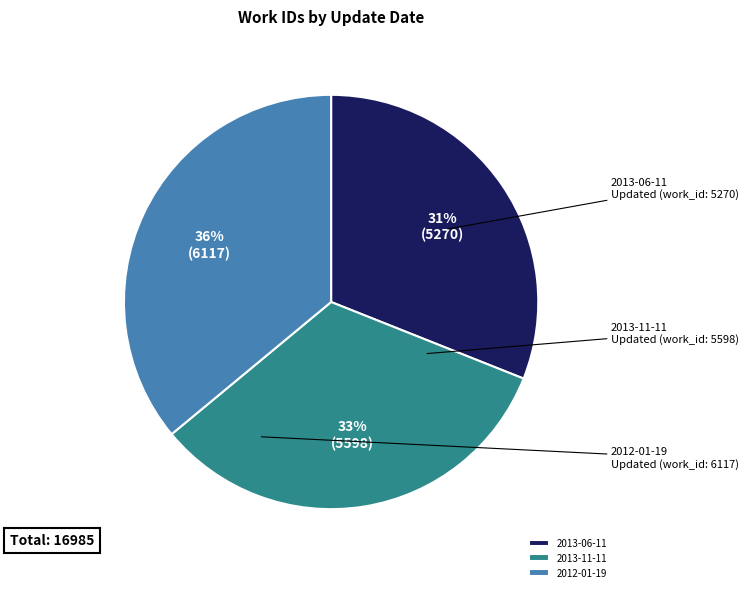

How many slices are in this pie chart?

3